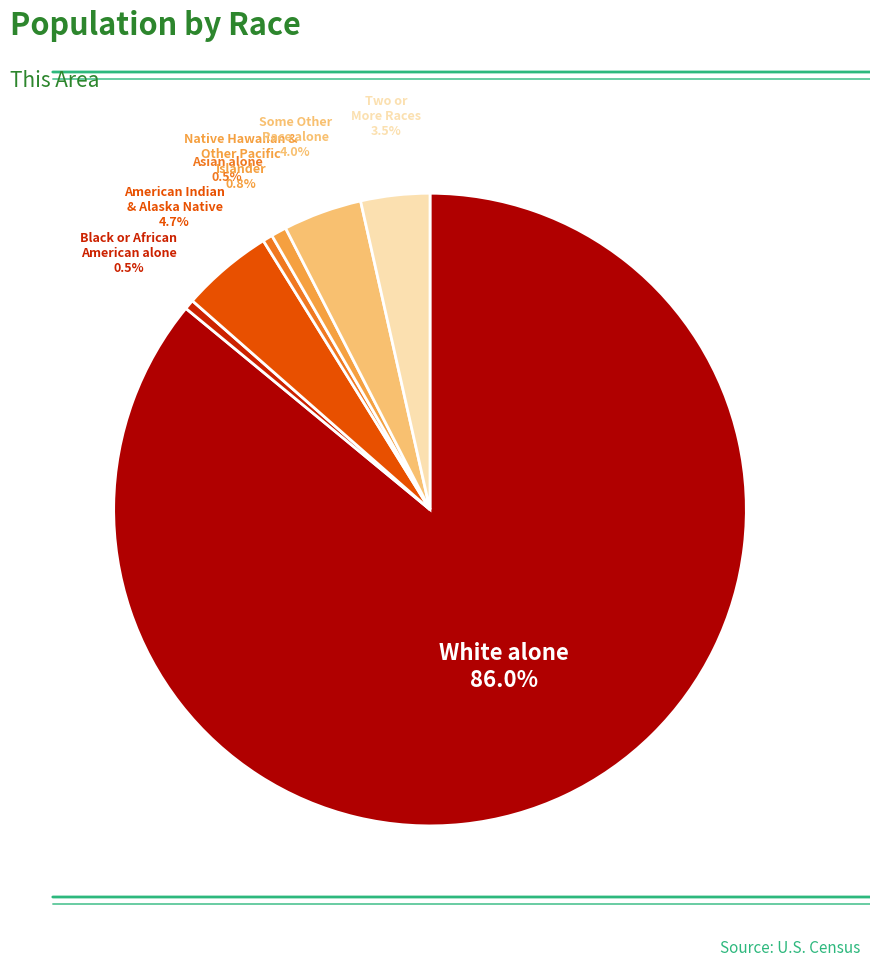

Approximately how many times larger is the value at Asian alone compared to Black or African American alone?

1.0